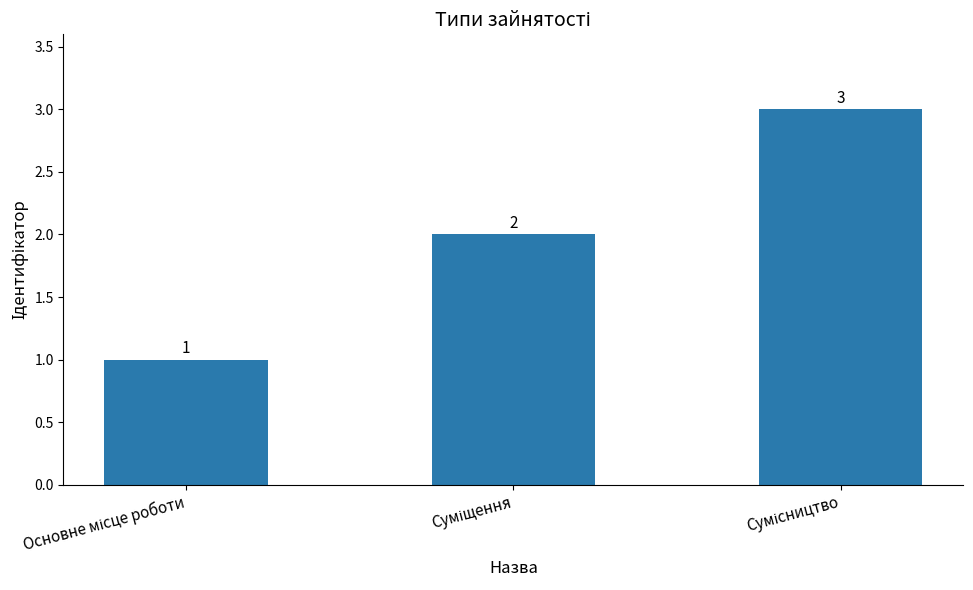

What is the sum of all values?

6